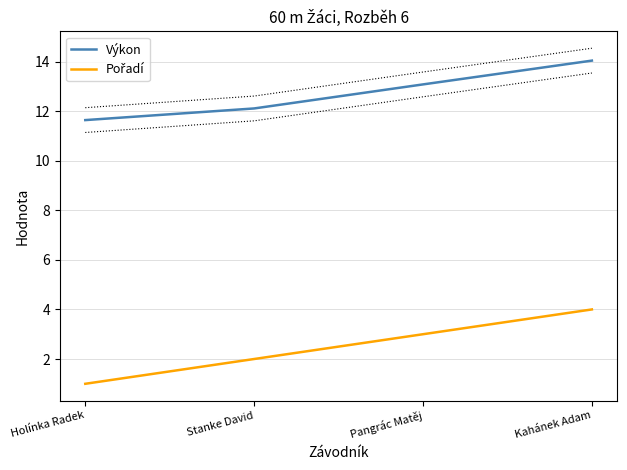

Which series has the largest total across all categories?

Výkon